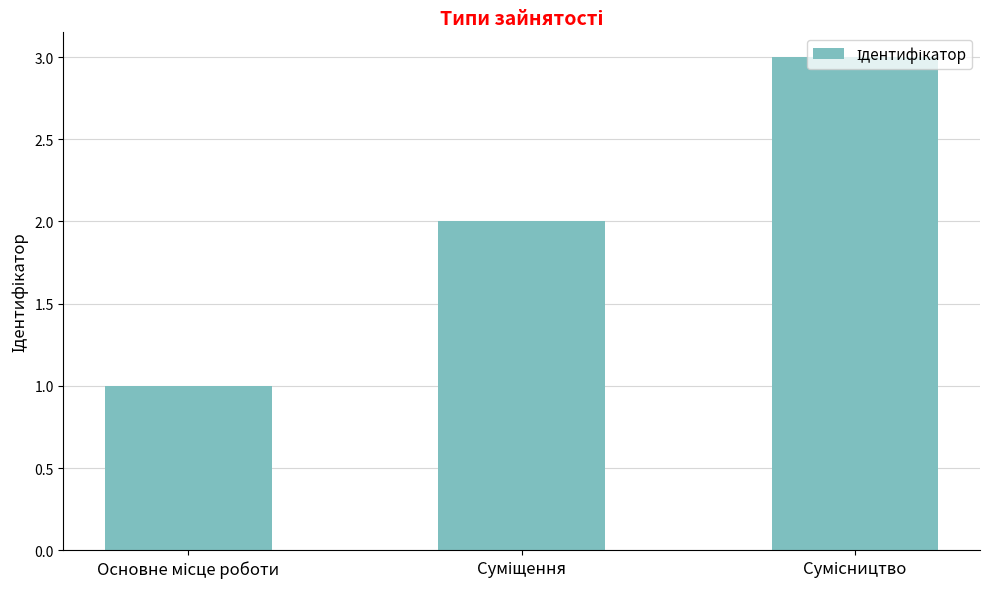

What is the maximum value shown in the chart?

3